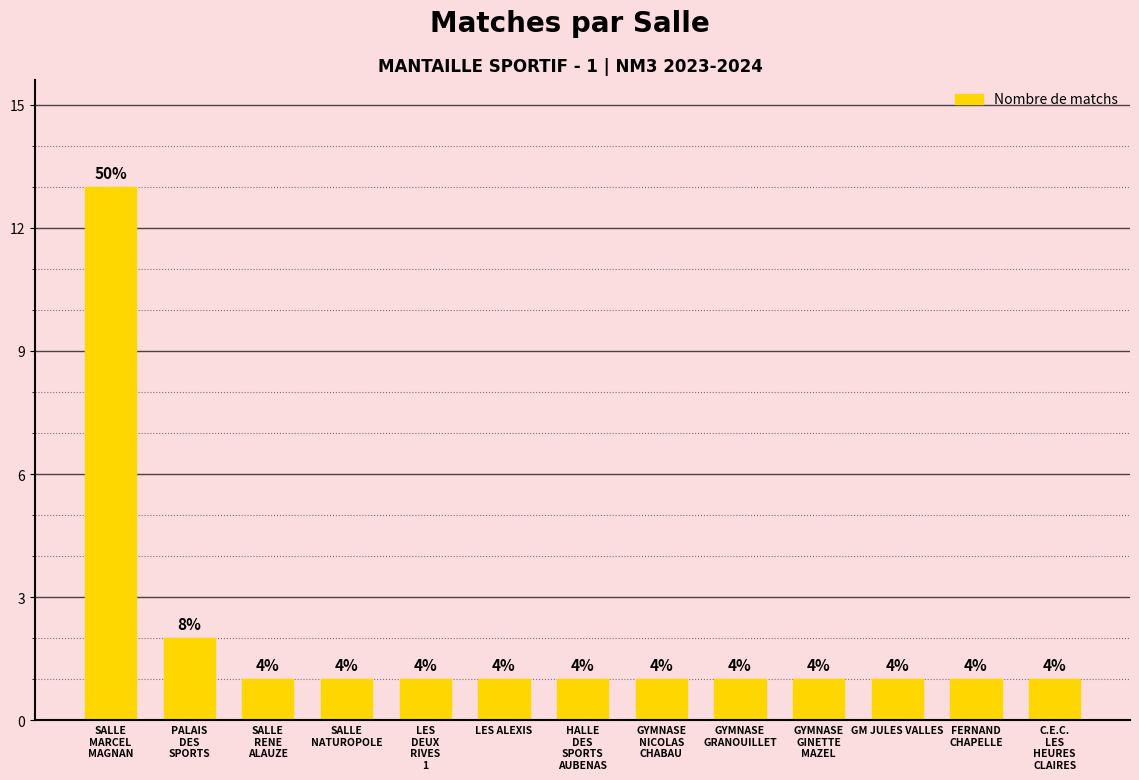

What is the difference between the maximum and minimum values?

12